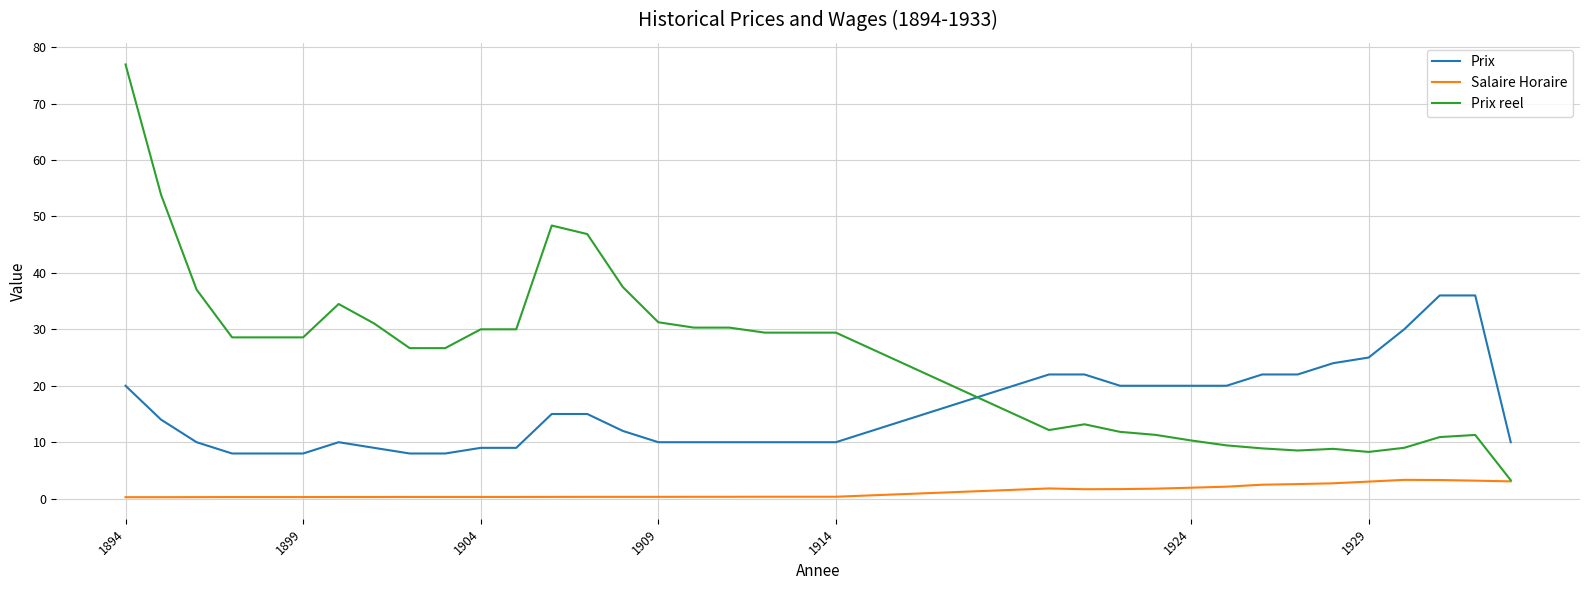

True or false: Prix reel has more than 0 interior local peaks.

True